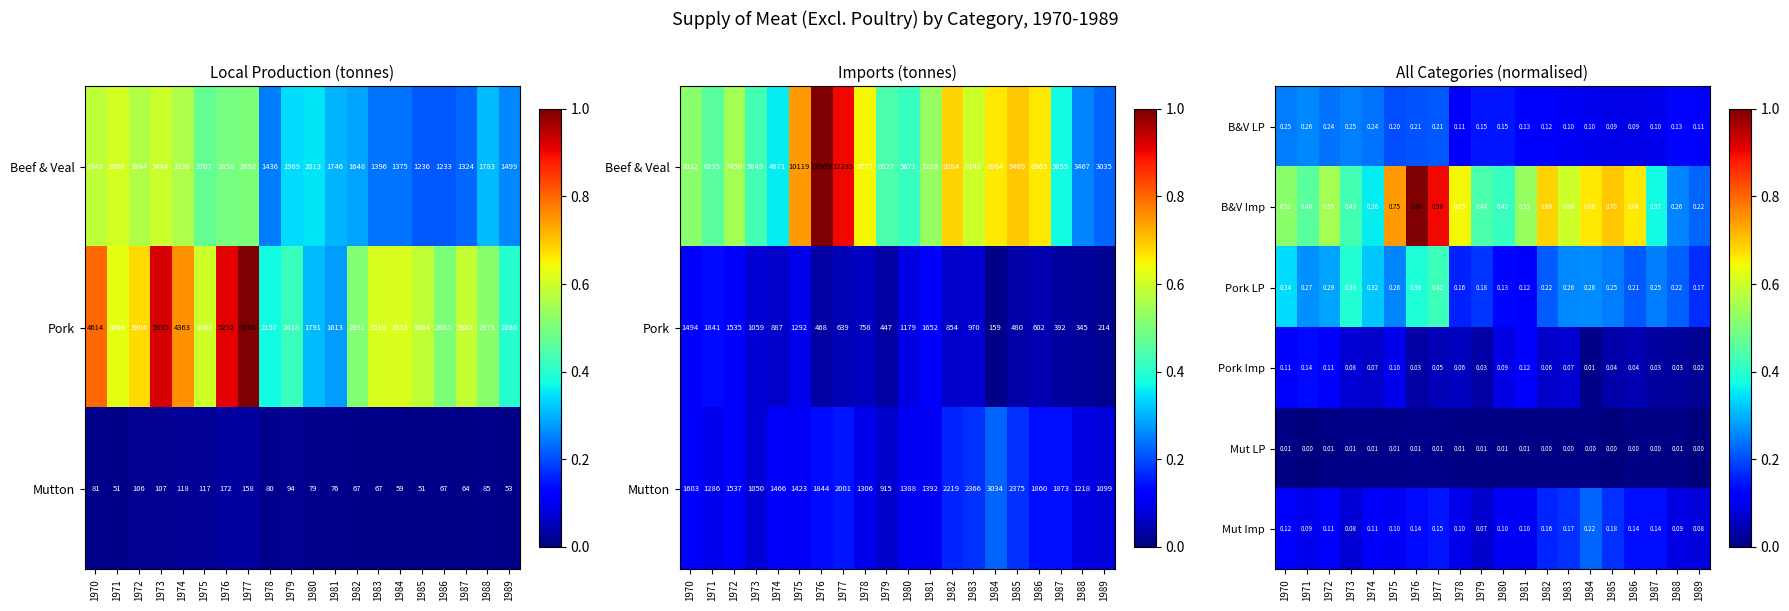

The value of Pork Imp at 1987 is 0.0. True or false?

True